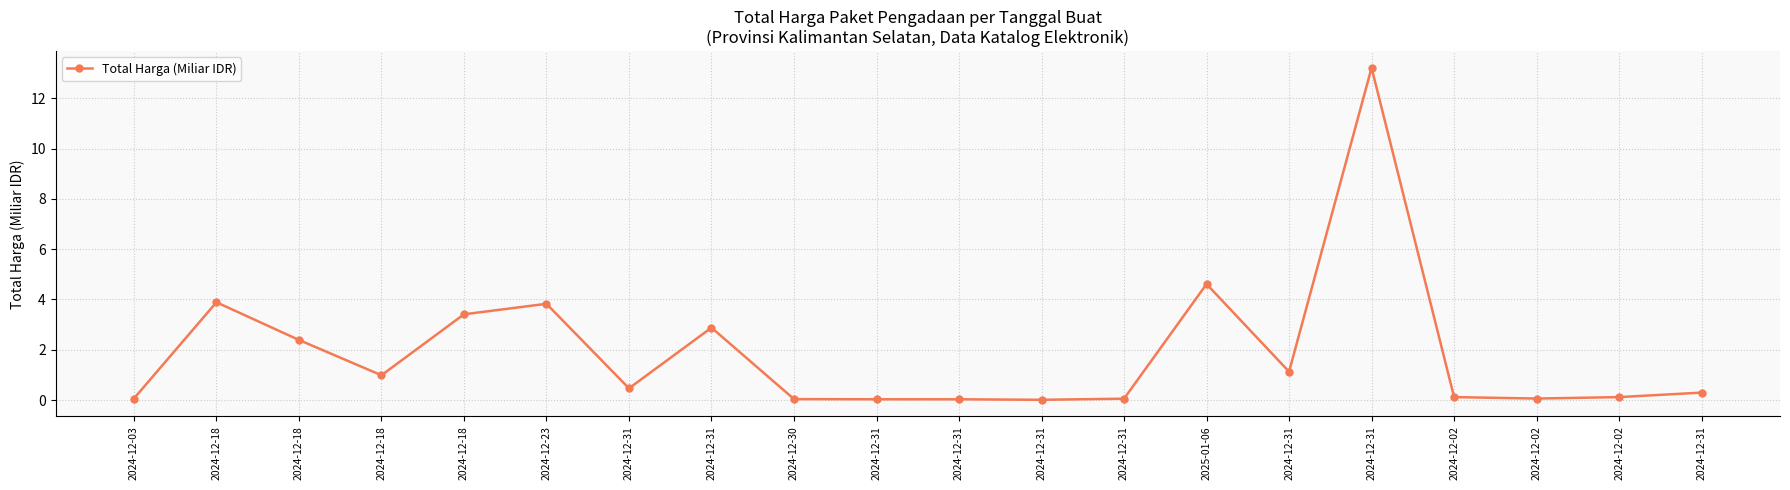

What is the greatest value displayed?

13.2